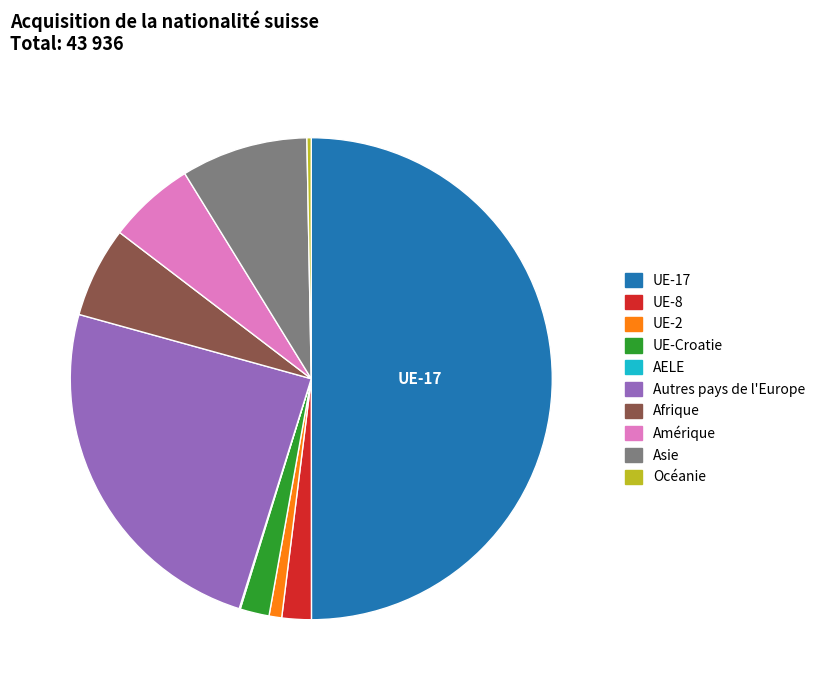

Combined, do Afrique and Amérique account for over 50%?

No